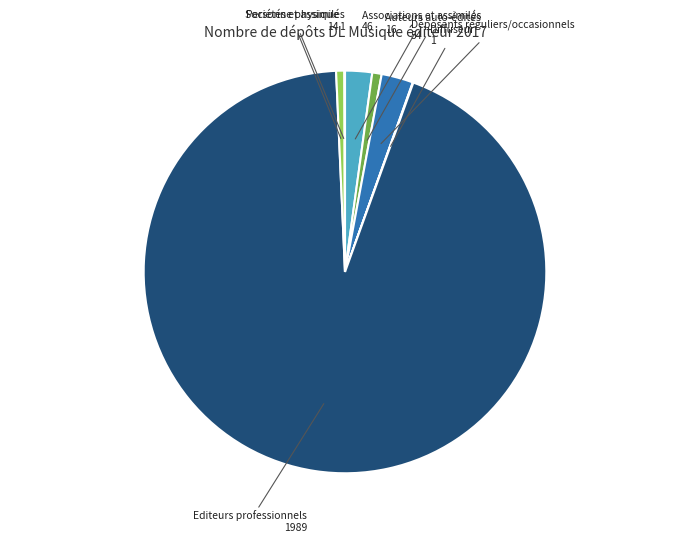

Is there a majority slice in this chart?

Yes